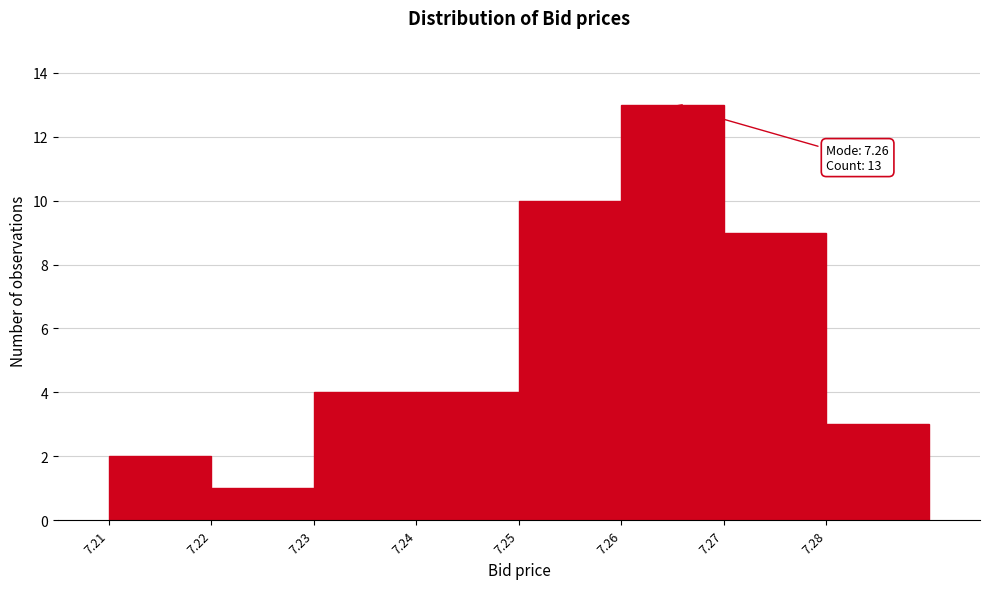

Reading left to right, transcribe all the data shown in this chart.

2	1	4	4	10	13	9	3